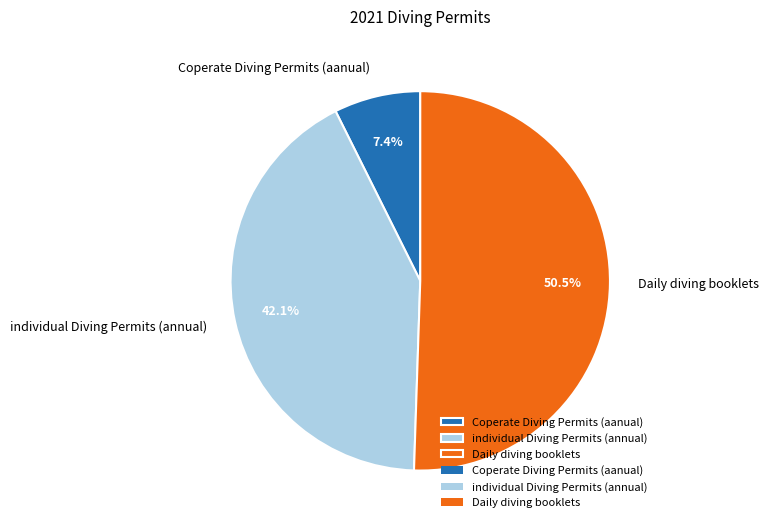

How many segments does this pie chart have?

3